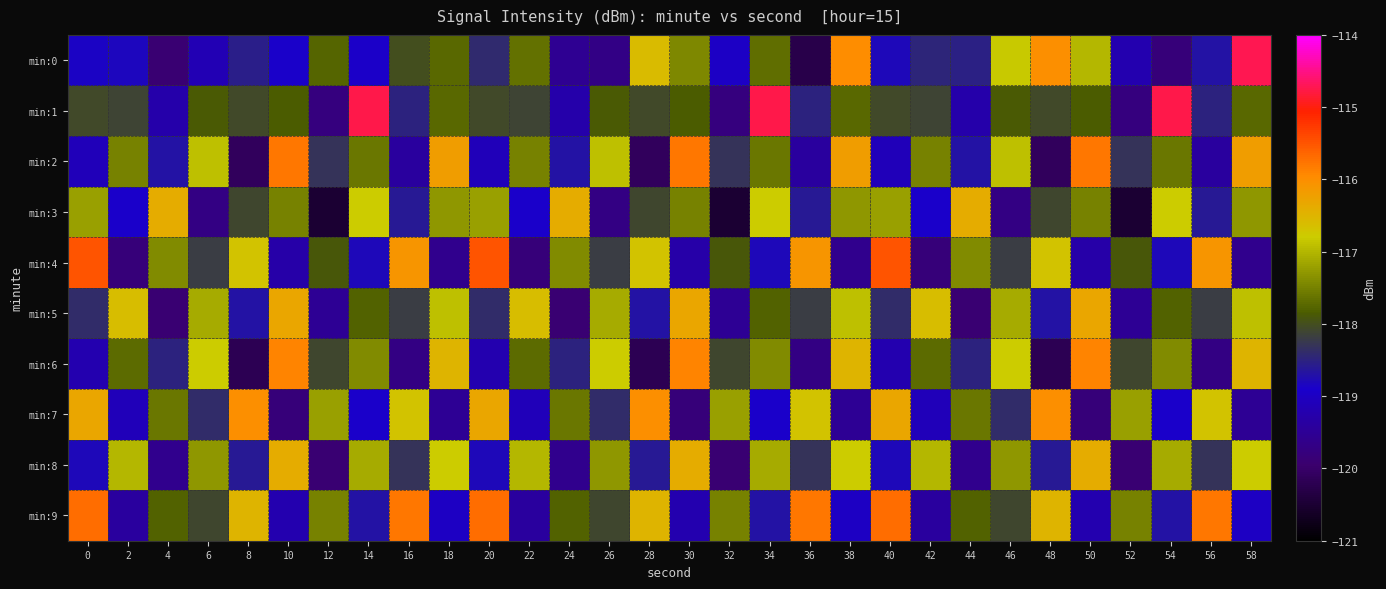

Reading right to left, transcribe all the data shown in this chart.

min:0: 58=-114.7	56=-118.7	54=-119.8	52=-119.2	50=-117.0	48=-116.0	46=-116.8	44=-118.5	42=-118.5	40=-118.8	38=-116.0	36=-120.3	34=-117.7	32=-119.0	30=-117.4	28=-116.6	26=-119.7	24=-119.5	22=-117.7	20=-118.4	18=-117.7	16=-118.0	14=-118.9	12=-117.8	10=-118.9	8=-118.5	6=-119.1	4=-119.9	2=-118.8	0=-118.9
min:1: 58=-117.7	56=-118.5	54=-114.7	52=-119.7	50=-117.8	48=-118.1	46=-117.9	44=-119.3	42=-118.1	40=-118.1	38=-117.7	36=-118.5	34=-114.7	32=-119.7	30=-117.8	28=-118.1	26=-117.9	24=-119.3	22=-118.1	20=-118.1	18=-117.7	16=-118.5	14=-114.7	12=-119.7	10=-117.8	8=-118.1	6=-117.9	4=-119.3	2=-118.1	0=-118.1
min:2: 58=-116.2	56=-119.4	54=-117.6	52=-118.3	50=-115.8	48=-120.1	46=-116.9	44=-118.7	42=-117.5	40=-119.1	38=-116.2	36=-119.4	34=-117.6	32=-118.3	30=-115.8	28=-120.1	26=-116.9	24=-118.7	22=-117.5	20=-119.1	18=-116.2	16=-119.4	14=-117.6	12=-118.3	10=-115.8	8=-120.1	6=-116.9	4=-118.7	2=-117.5	0=-119.1
min:3: 58=-117.3	56=-118.6	54=-116.8	52=-120.5	50=-117.5	48=-118.1	46=-119.7	44=-116.4	42=-118.9	40=-117.2	38=-117.3	36=-118.6	34=-116.8	32=-120.5	30=-117.5	28=-118.1	26=-119.7	24=-116.4	22=-118.9	20=-117.2	18=-117.3	16=-118.6	14=-116.8	12=-120.5	10=-117.5	8=-118.1	6=-119.7	4=-116.4	2=-118.9	0=-117.2
min:4: 58=-119.6	56=-116.1	54=-118.8	52=-117.9	50=-119.3	48=-116.7	46=-118.2	44=-117.4	42=-119.8	40=-115.5	38=-119.6	36=-116.1	34=-118.8	32=-117.9	30=-119.3	28=-116.7	26=-118.2	24=-117.4	22=-119.8	20=-115.5	18=-119.6	16=-116.1	14=-118.8	12=-117.9	10=-119.3	8=-116.7	6=-118.2	4=-117.4	2=-119.8	0=-115.5
min:5: 58=-116.9	56=-118.2	54=-117.8	52=-119.5	50=-116.3	48=-118.7	46=-117.1	44=-119.9	42=-116.6	40=-118.4	38=-116.9	36=-118.2	34=-117.8	32=-119.5	30=-116.3	28=-118.7	26=-117.1	24=-119.9	22=-116.6	20=-118.4	18=-116.9	16=-118.2	14=-117.8	12=-119.5	10=-116.3	8=-118.7	6=-117.1	4=-119.9	2=-116.6	0=-118.4
min:6: 58=-116.5	56=-119.7	54=-117.4	52=-118.1	50=-115.9	48=-120.2	46=-116.8	44=-118.5	42=-117.7	40=-119.2	38=-116.5	36=-119.7	34=-117.4	32=-118.1	30=-115.9	28=-120.2	26=-116.8	24=-118.5	22=-117.7	20=-119.2	18=-116.5	16=-119.7	14=-117.4	12=-118.1	10=-115.9	8=-120.2	6=-116.8	4=-118.5	2=-117.7	0=-119.2
min:7: 58=-119.5	56=-116.7	54=-118.9	52=-117.2	50=-119.8	48=-116.0	46=-118.4	44=-117.6	42=-119.1	40=-116.3	38=-119.5	36=-116.7	34=-118.9	32=-117.2	30=-119.8	28=-116.0	26=-118.4	24=-117.6	22=-119.1	20=-116.3	18=-119.5	16=-116.7	14=-118.9	12=-117.2	10=-119.8	8=-116.0	6=-118.4	4=-117.6	2=-119.1	0=-116.3
min:8: 58=-116.8	56=-118.3	54=-117.1	52=-119.9	50=-116.4	48=-118.6	46=-117.3	44=-119.6	42=-117.0	40=-118.8	38=-116.8	36=-118.3	34=-117.1	32=-119.9	30=-116.4	28=-118.6	26=-117.3	24=-119.6	22=-117.0	20=-118.8	18=-116.8	16=-118.3	14=-117.1	12=-119.9	10=-116.4	8=-118.6	6=-117.3	4=-119.6	2=-117.0	0=-118.8
min:9: 58=-119.0	56=-115.8	54=-118.7	52=-117.5	50=-119.2	48=-116.5	46=-118.1	44=-117.8	42=-119.4	40=-115.7	38=-119.0	36=-115.8	34=-118.7	32=-117.5	30=-119.2	28=-116.5	26=-118.1	24=-117.8	22=-119.4	20=-115.7	18=-119.0	16=-115.8	14=-118.7	12=-117.5	10=-119.2	8=-116.5	6=-118.1	4=-117.8	2=-119.4	0=-115.7